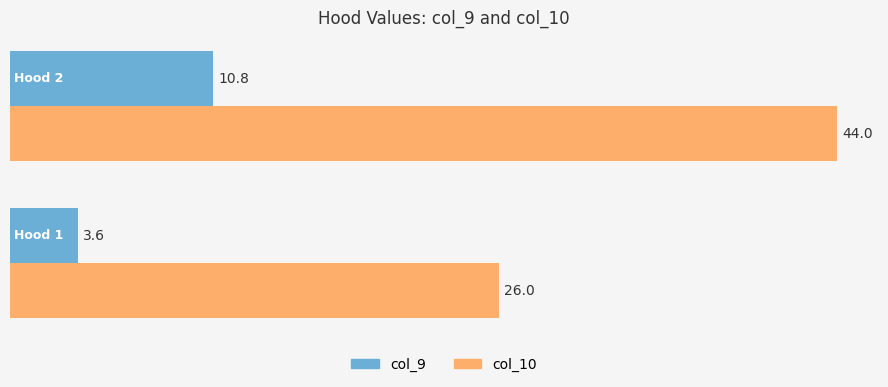

What is the minimum value for col_10?

26.0